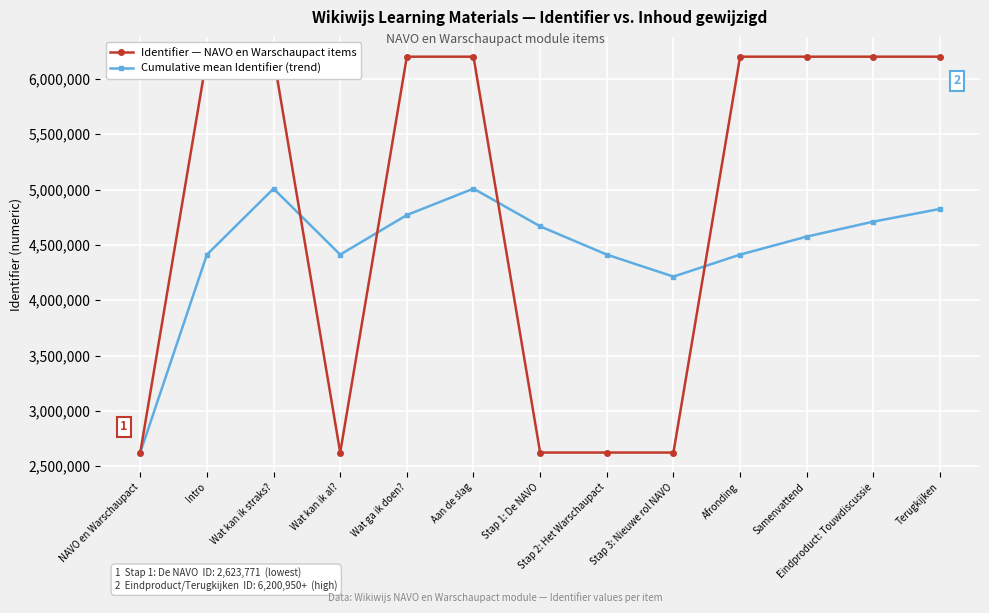

What position from the left is NAVO en Warschaupact?

1